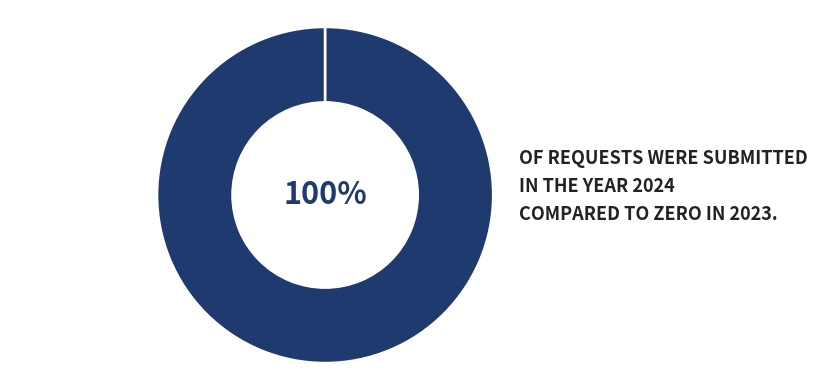

To the nearest percent, what is the average slice percentage?

50%